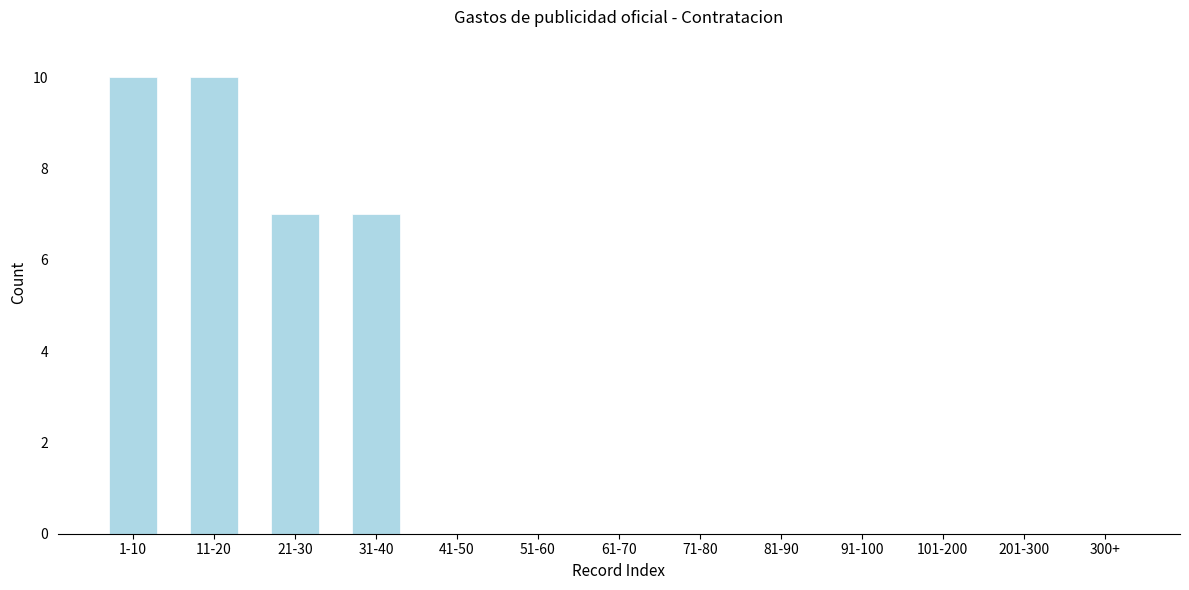

Reading left to right, extract all data points from this chart.

1-10=10	11-20=10	21-30=7	31-40=7	41-50=0	51-60=0	61-70=0	71-80=0	81-90=0	91-100=0	101-200=0	201-300=0	300+=0